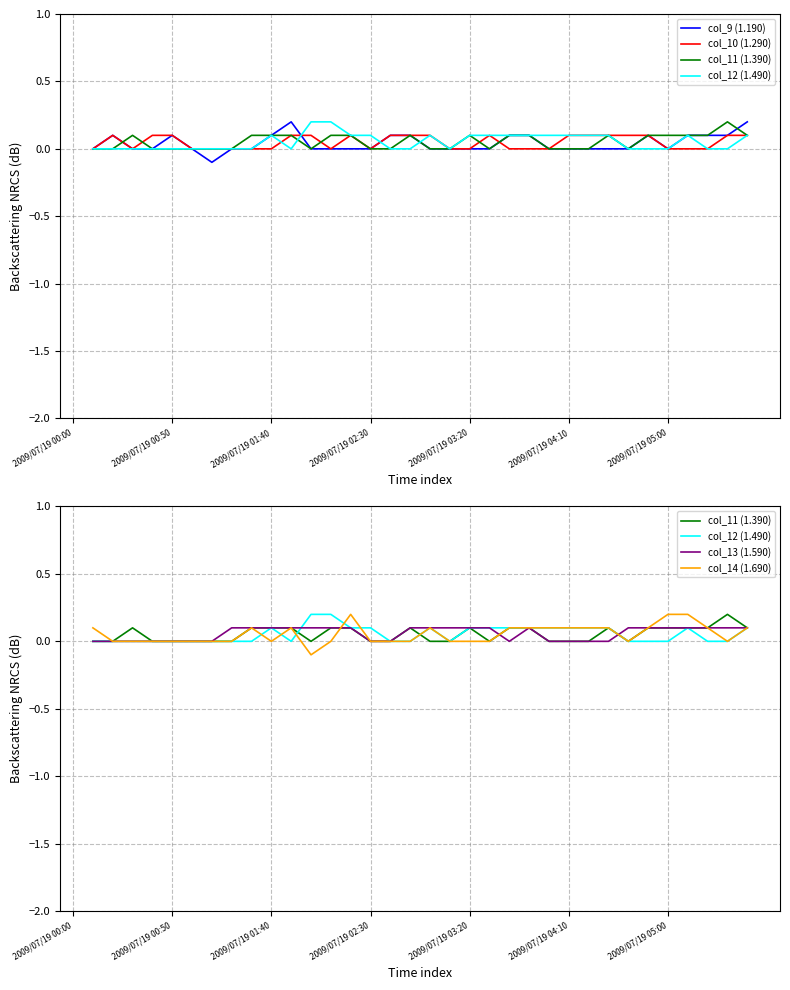

Is it true that col_14 (1.690) equals 0.2 at 2009/07/19 05:00?

True